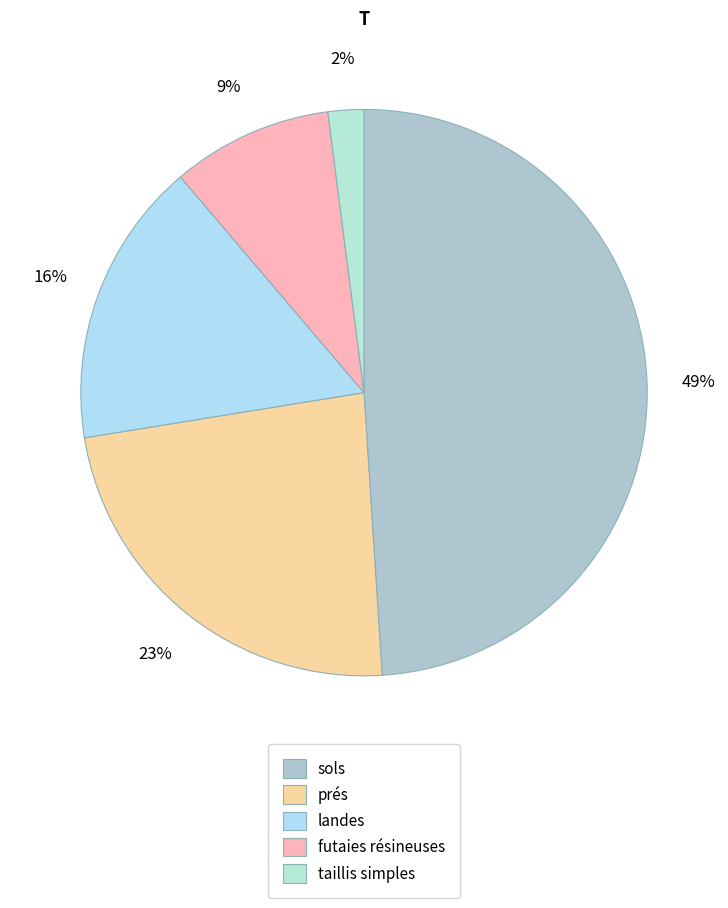

Rank the categories by value from lowest to highest.

taillis simples, futaies résineuses, landes, prés, sols